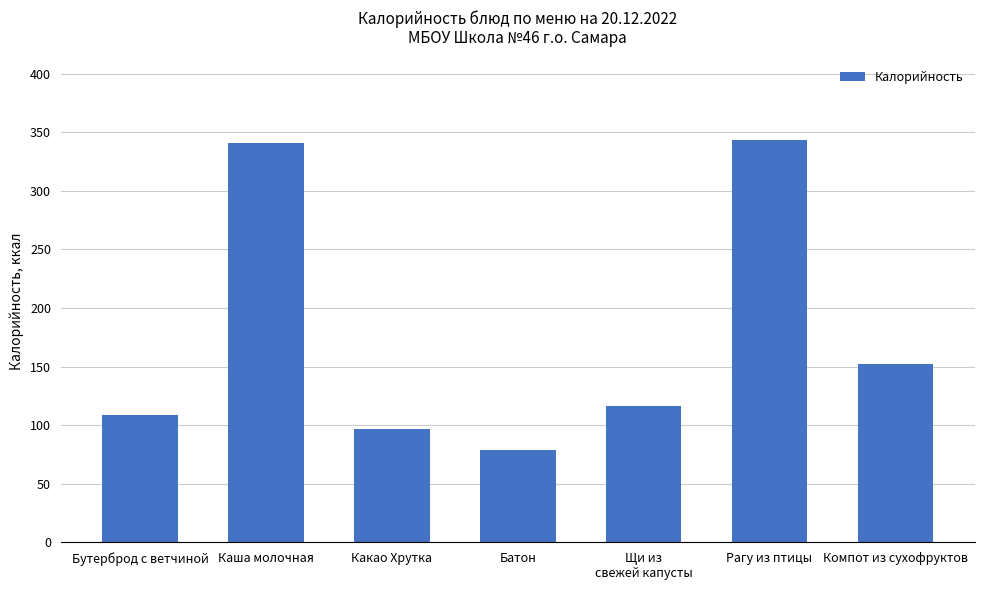

What position from the left is Бутерброд с ветчиной?

1